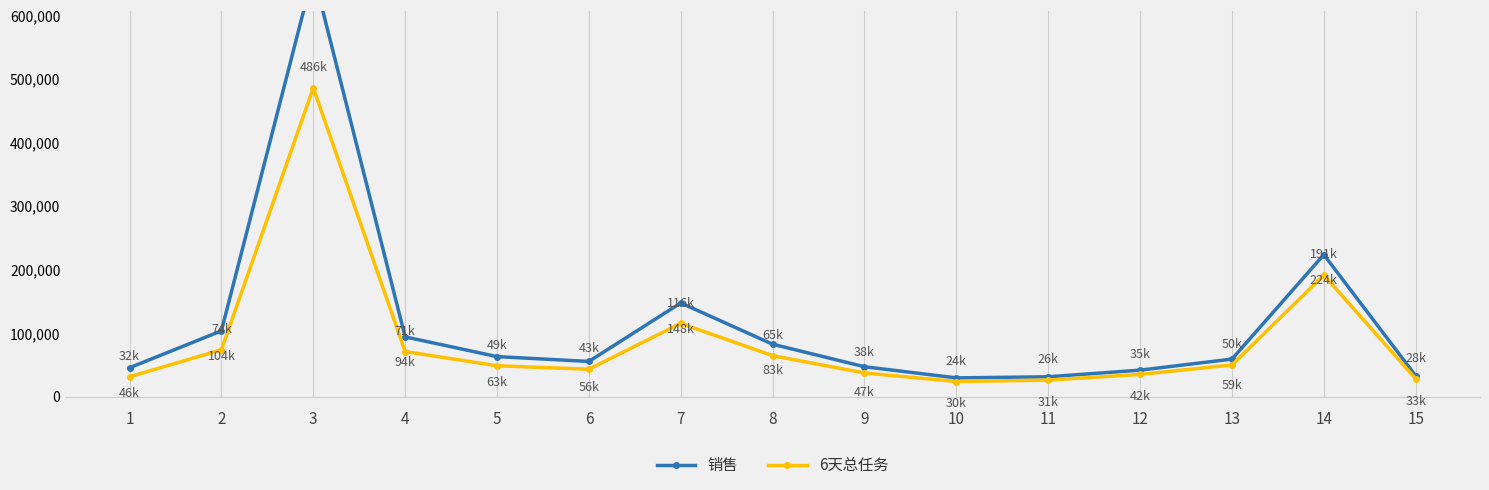

What is the sum of the 销售 values at 9 and 4?

141539.6